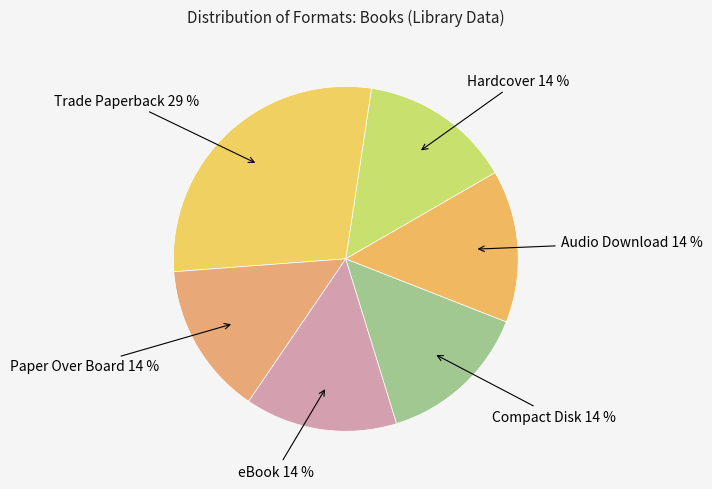

How many segments does this pie chart have?

6